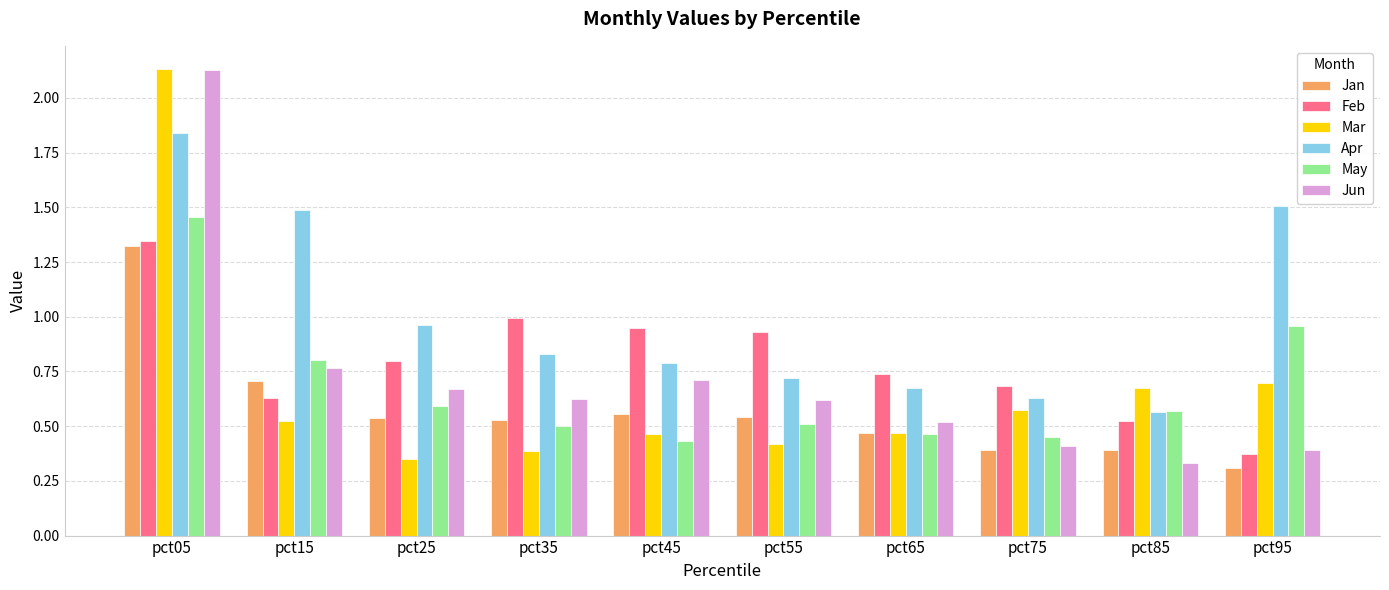

At which label does Jan reach its peak?

pct05